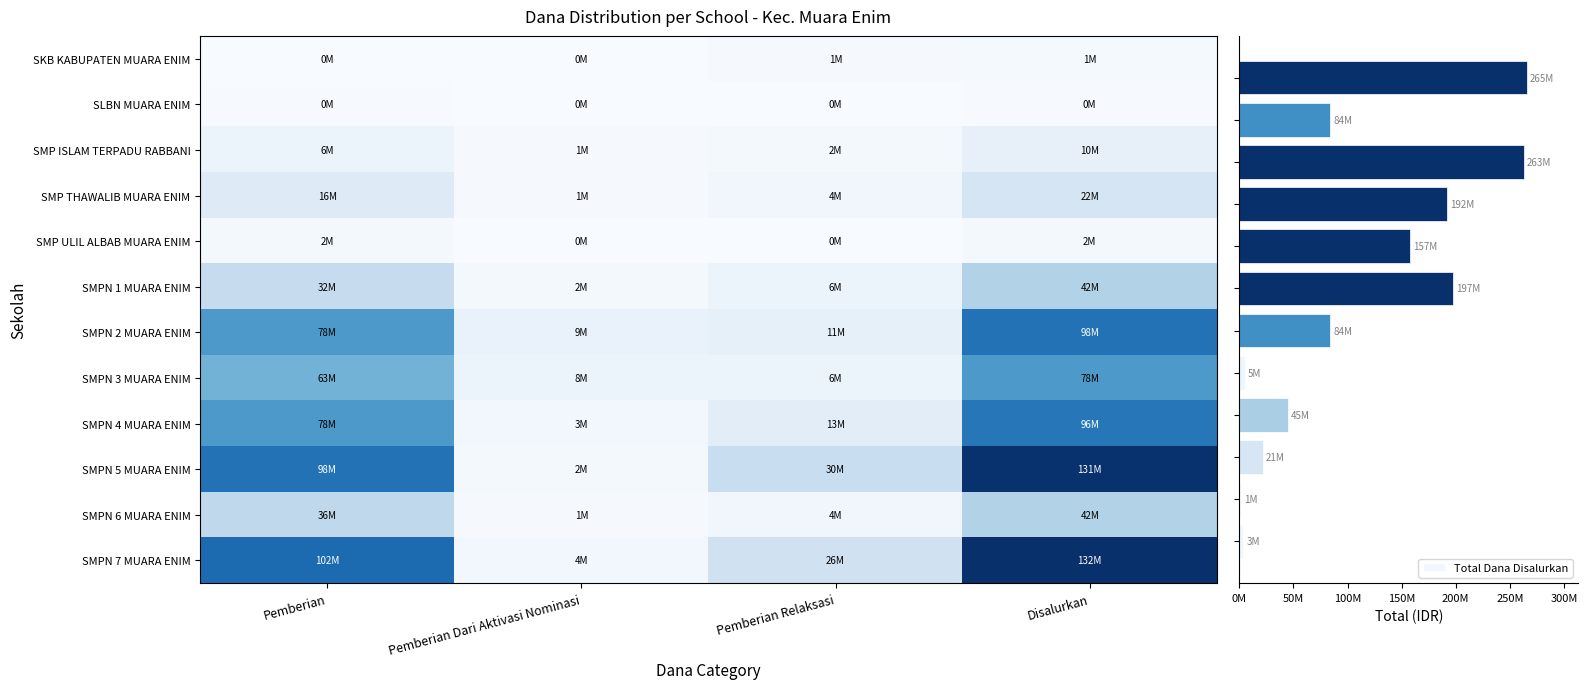

Where is SMPN 2 MUARA ENIM nearest to the value 53812500?

Pemberian